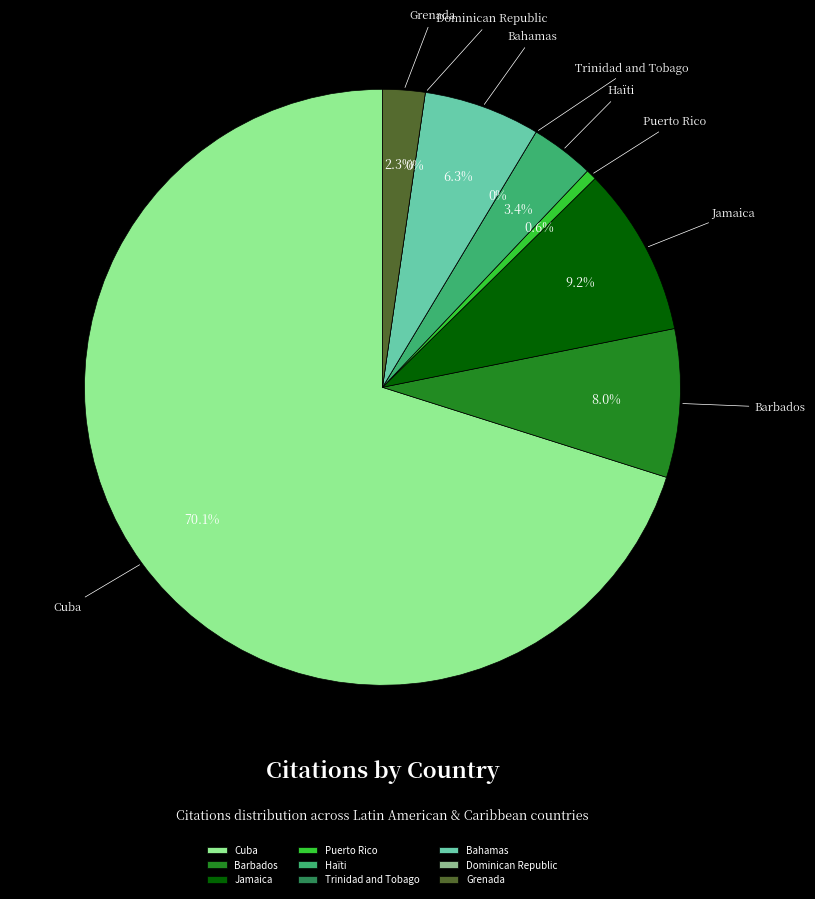

How many segments does this pie chart have?

9